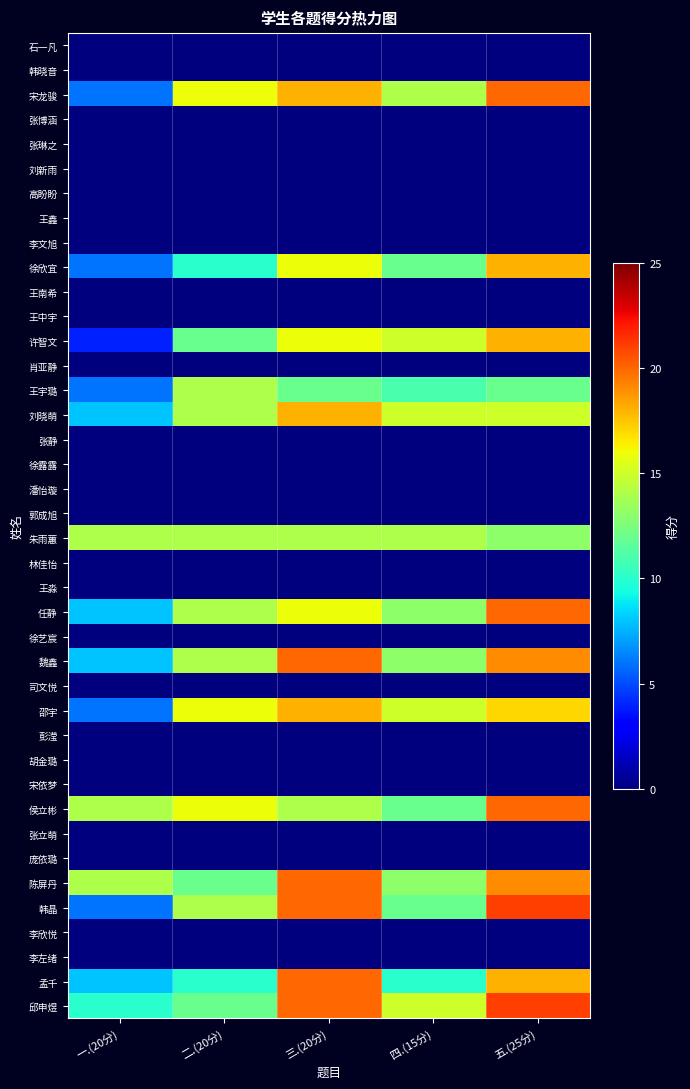

What is the difference between the highest and lowest values at 四.(15分)?

15